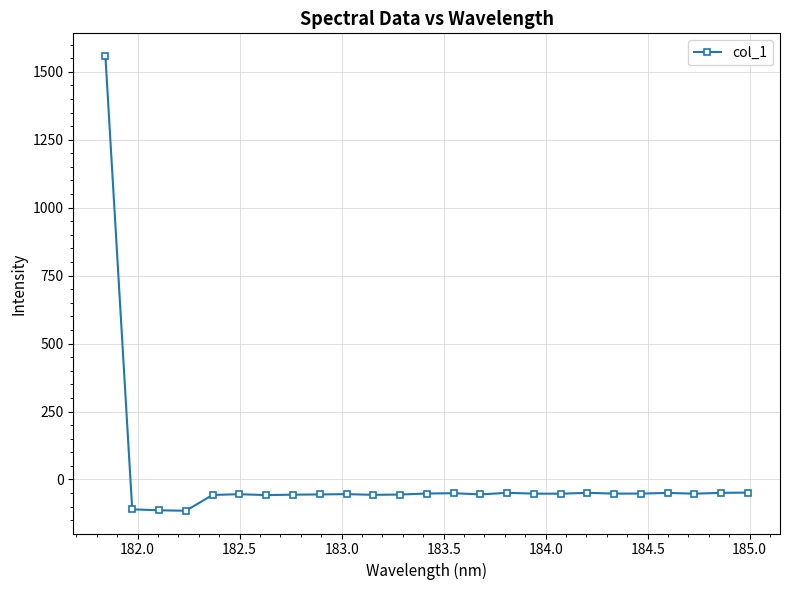

What is the greatest value displayed?

1557.7